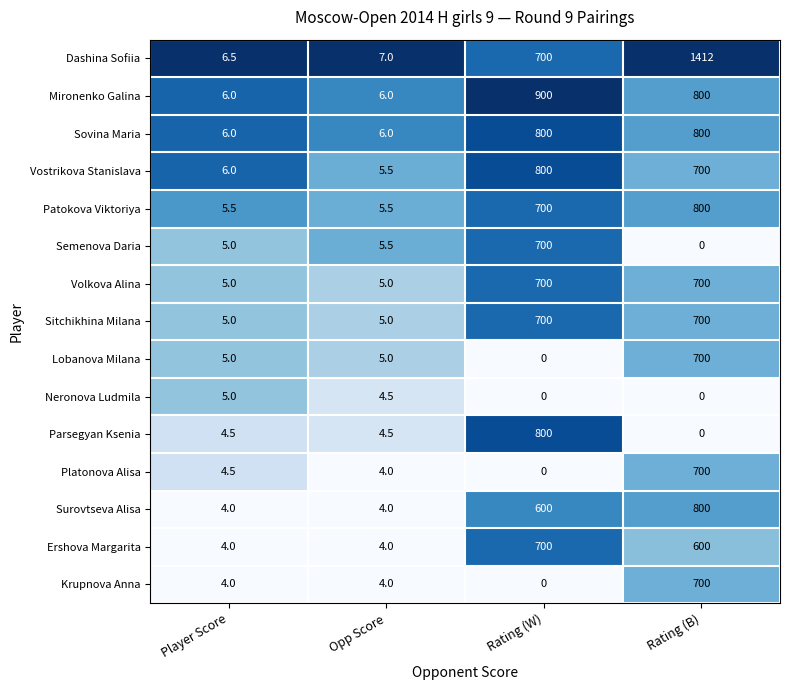

What is the greatest value displayed?

1412.0